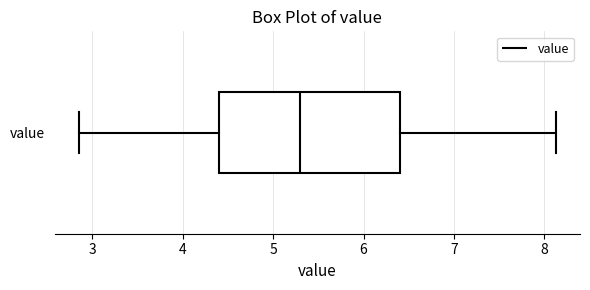

Transcribe this box plot: give where the median line is, the range the box spans, and where the two whiskers end, as read against the x-axis. The values are not printed on the chart, so give them approximately, as read against the axis.

median 5.3, box 4.4 to 6.4, whiskers 2.9 to 8.1